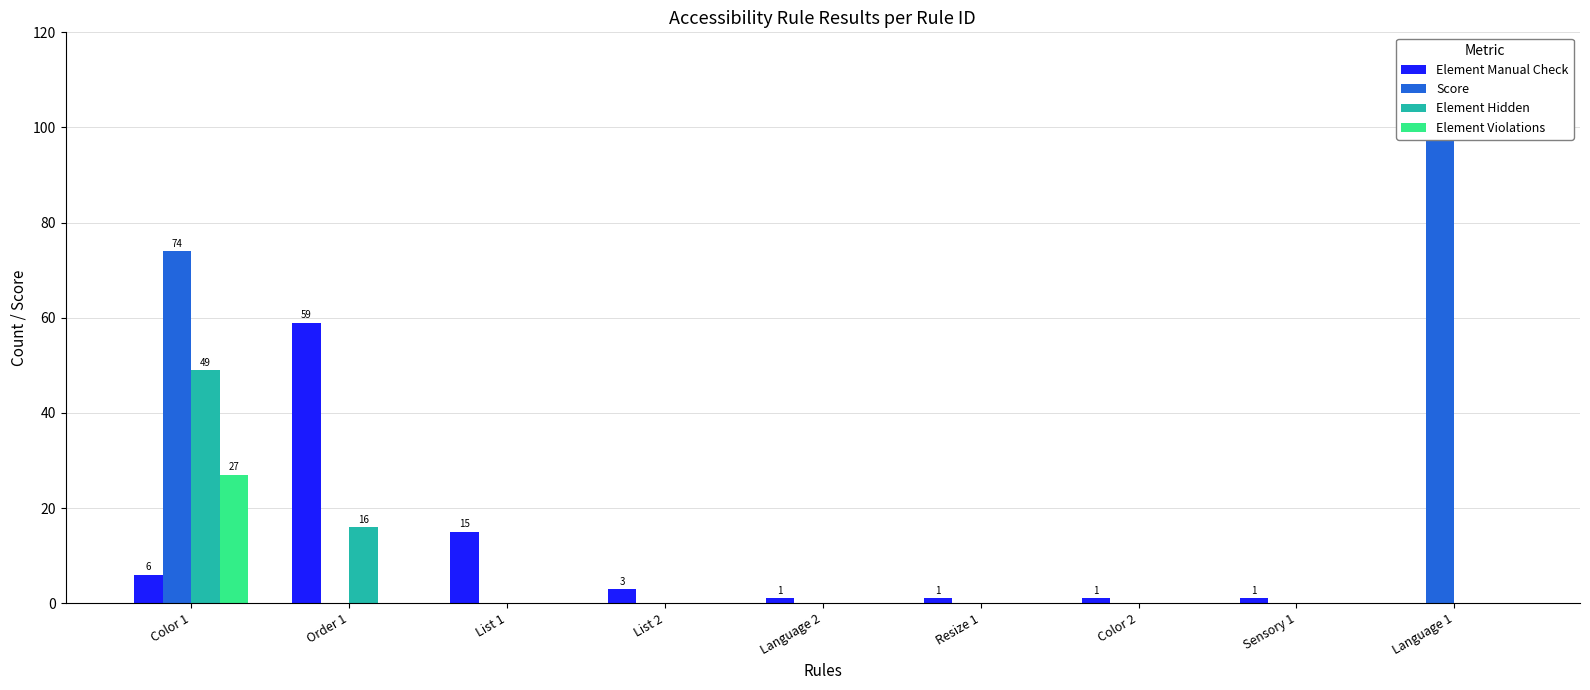

Reading left to right, transcribe all the data shown in this chart.

Element Manual Check: Color 1=6	Order 1=59	List 1=15	List 2=3	Language 2=1	Resize 1=1	Color 2=1	Sensory 1=1	Language 1=0
Score: Color 1=74	Order 1=0	List 1=0	List 2=0	Language 2=0	Resize 1=0	Color 2=0	Sensory 1=0	Language 1=100
Element Hidden: Color 1=49	Order 1=16	List 1=0	List 2=0	Language 2=0	Resize 1=0	Color 2=0	Sensory 1=0	Language 1=0
Element Violations: Color 1=27	Order 1=0	List 1=0	List 2=0	Language 2=0	Resize 1=0	Color 2=0	Sensory 1=0	Language 1=0